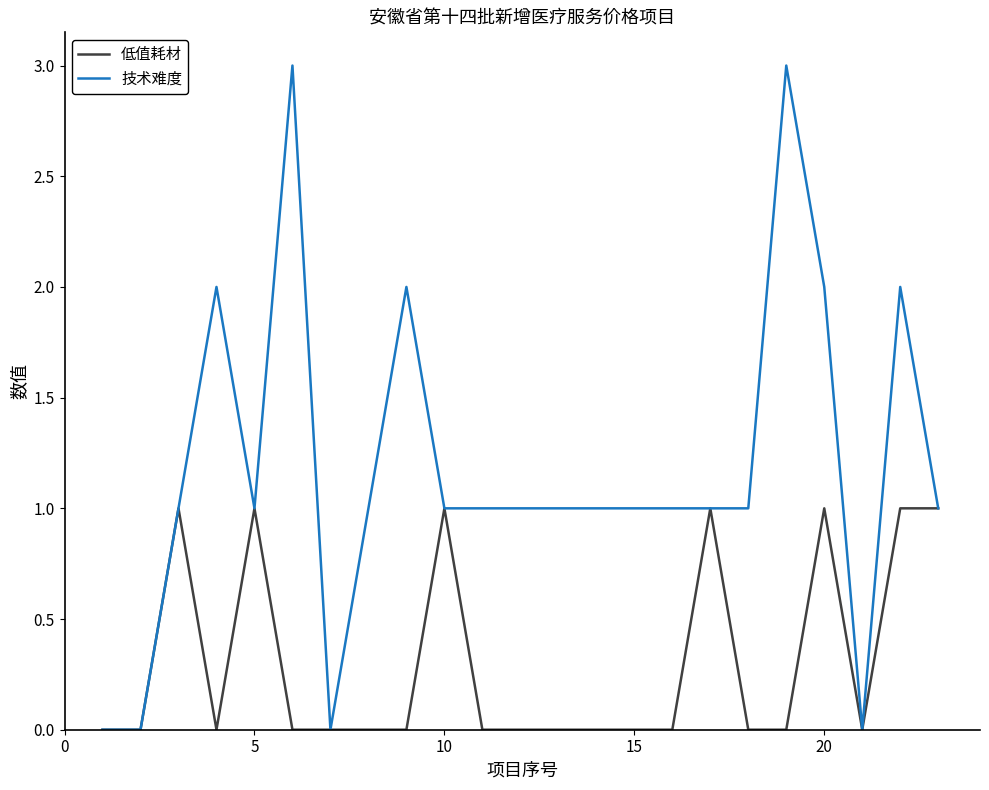

Does the chart have visible grid lines?

No